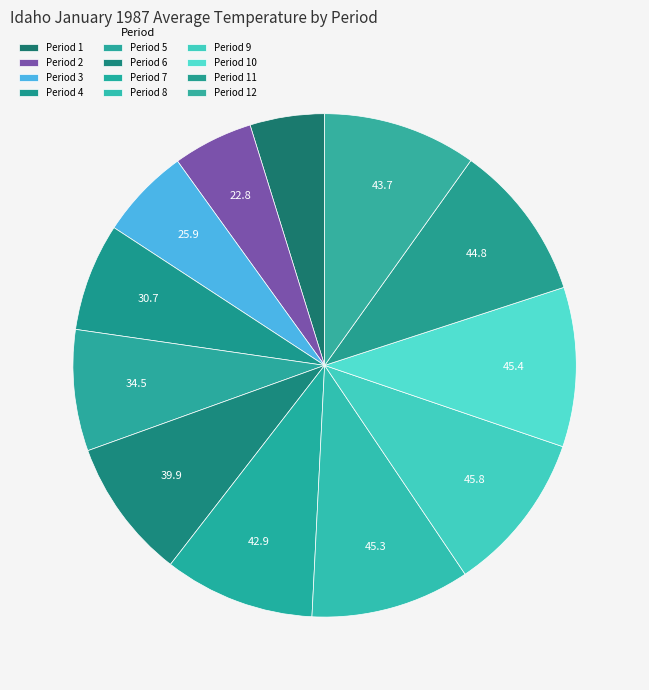

Count the number of slices in the pie.

12